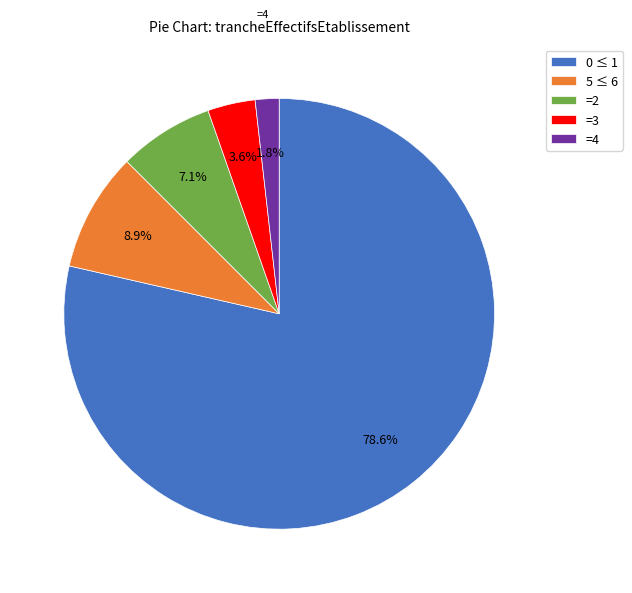

Is there any slice that represents more than half of the pie?

Yes